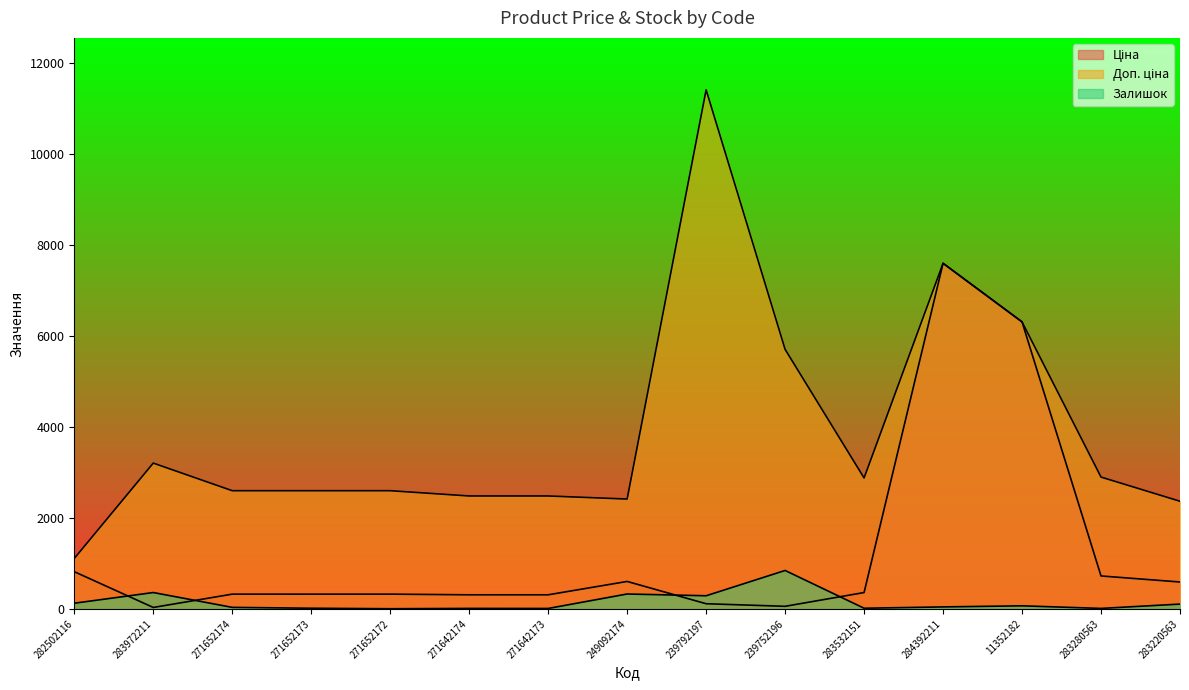

Which category has the lowest value across all series?

271652172